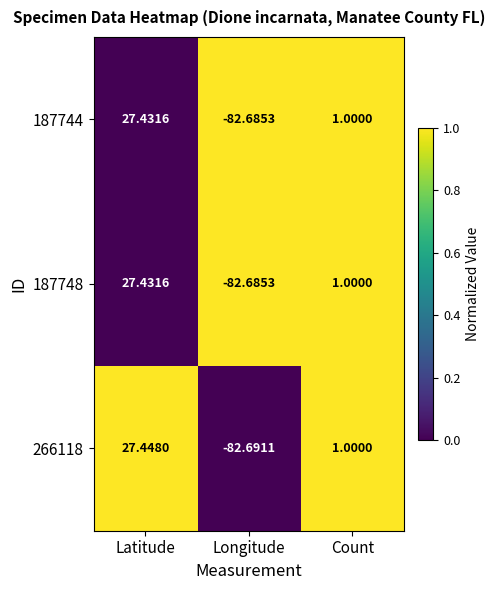

List the labels in order of 187744 value, smallest first.

Longitude, Count, Latitude